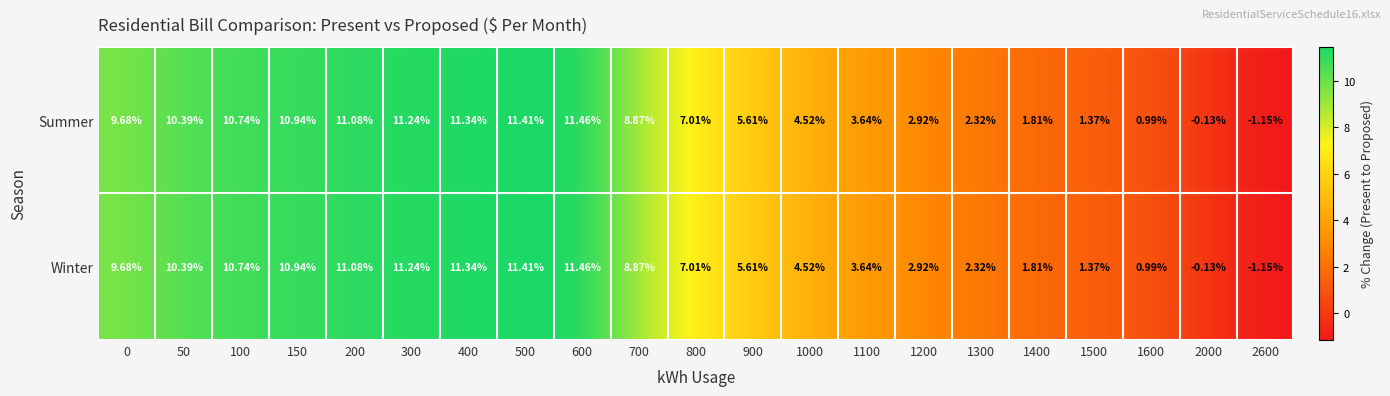

How many positive values does the Summer series have?

19